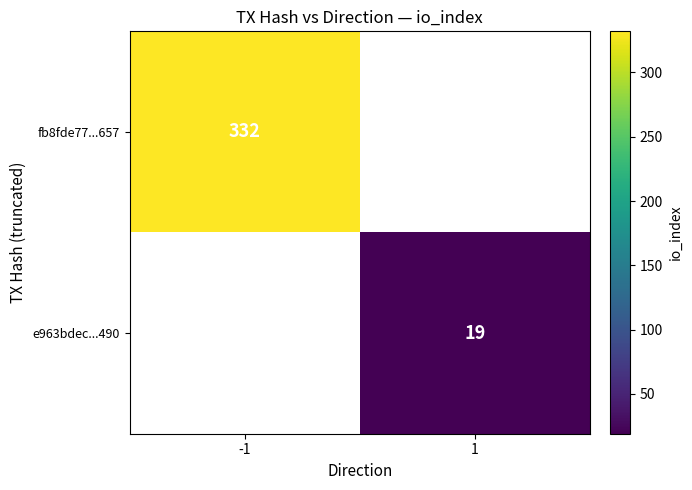

Is it true that fb8fde77...657 equals 557 at -1?

False